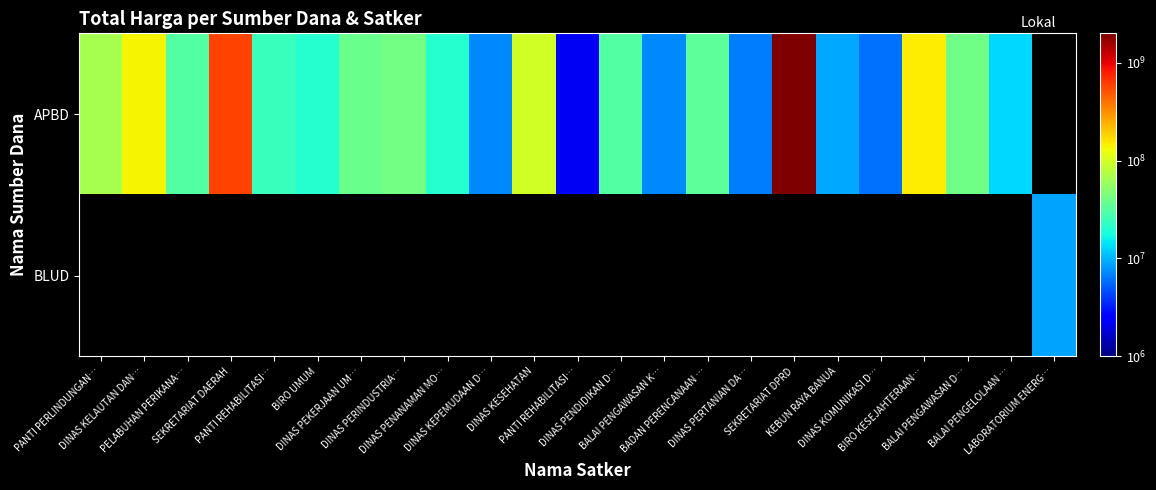

List the labels in order of APBD value, smallest first.

PANTI REHABILITASI…, DINAS KOMUNIKASI D…, DINAS PERTANIAN DA…, BALAI PENGAWASAN K…, DINAS KEPEMUDAAN D…, KEBUN RAYA BANUA, BALAI PENGELOLAAN …, DINAS PENANAMAN MO…, BIRO UMUM, PANTI REHABILITASI…, PELABUHAN PERIKANA…, DINAS PENDIDIKAN D…, BADAN PERENCANAAN …, DINAS PEKERJAAN UM…, BALAI PENGAWASAN D…, DINAS PERINDUSTRIA…, PANTI PERLINDUNGAN…, DINAS KESEHATAN, DINAS KELAUTAN DAN…, BIRO KESEJAHTERAAN…, SEKRETARIAT DAERAH, SEKRETARIAT DPRD, LABORATORIUM ENERG…